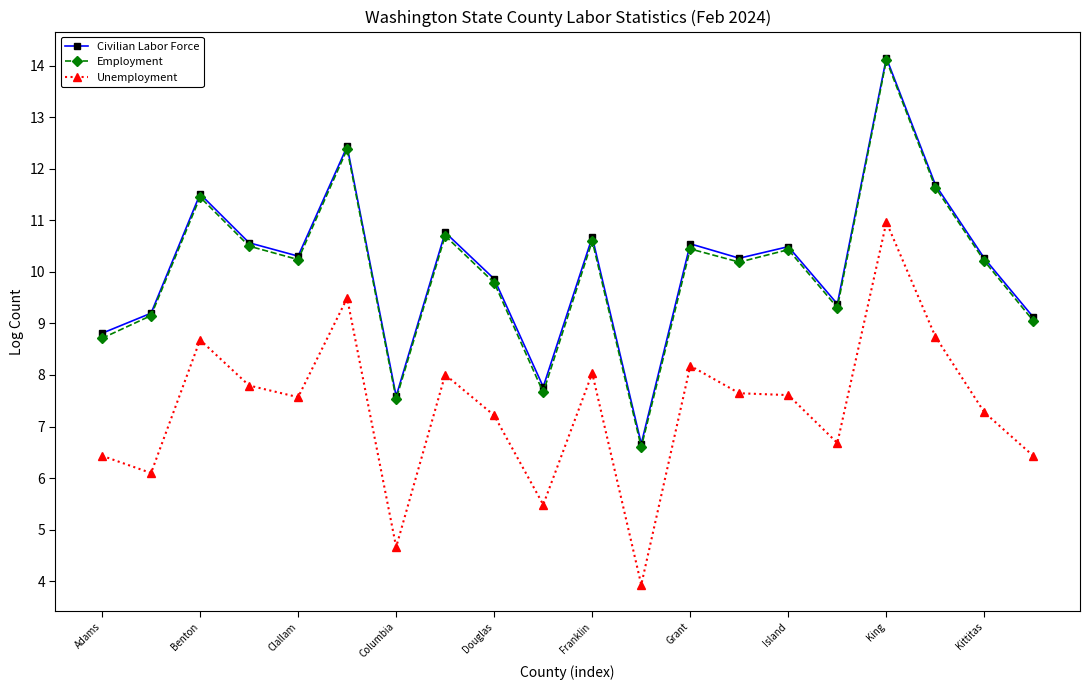

In Employment, how many points are higher than both neighbors (excluding endpoints)?

7